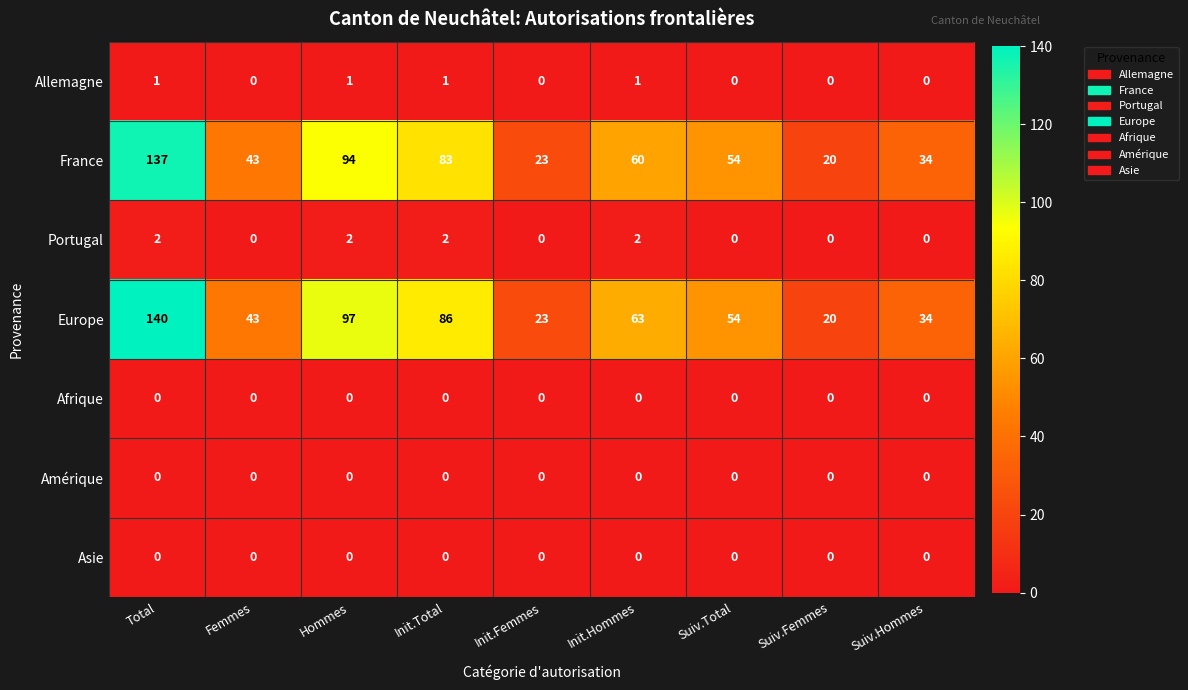

Which series has the widest spread of values?

Europe